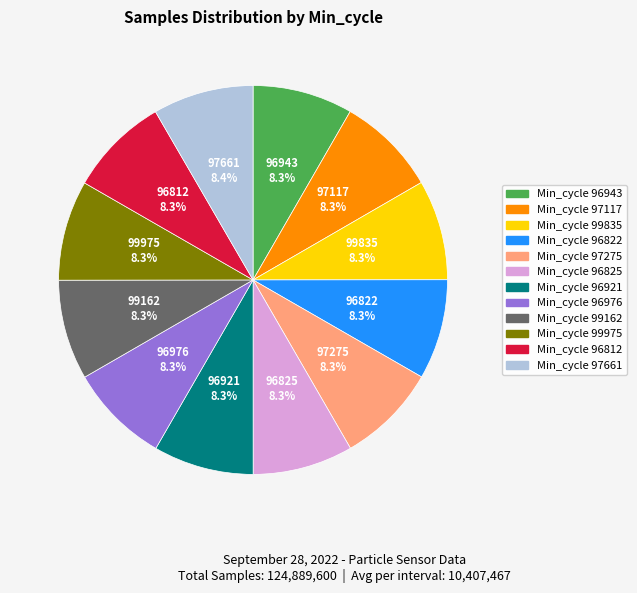

How many slices are in this pie chart?

12